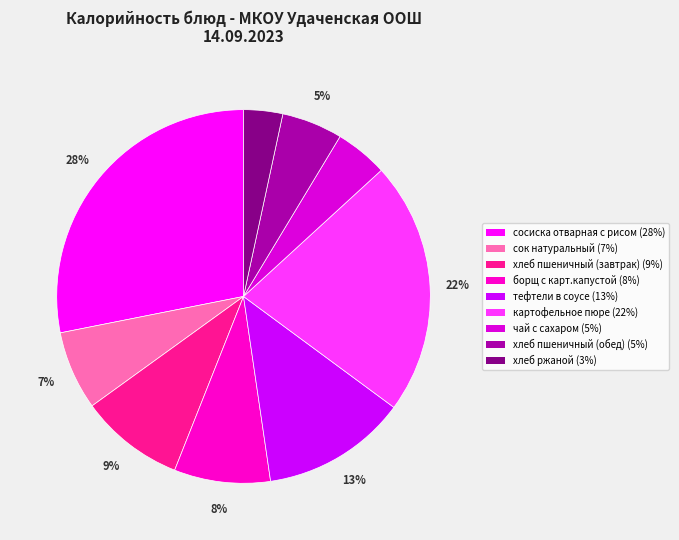

Count the number of slices in the pie.

9